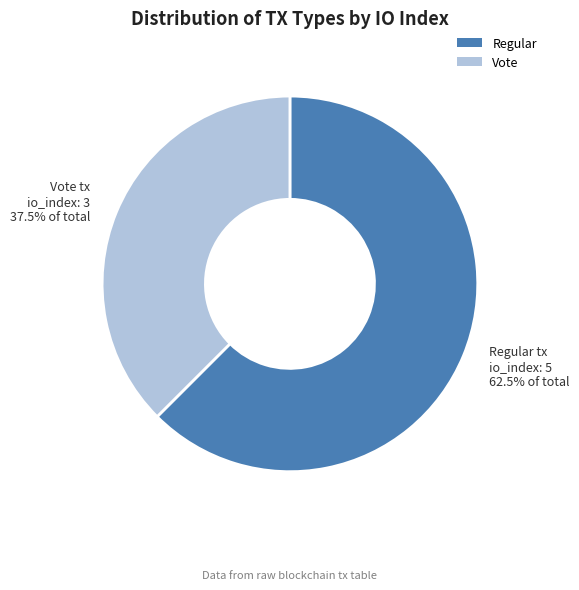

The Vote slice represents 24% of the pie. True or false?

False